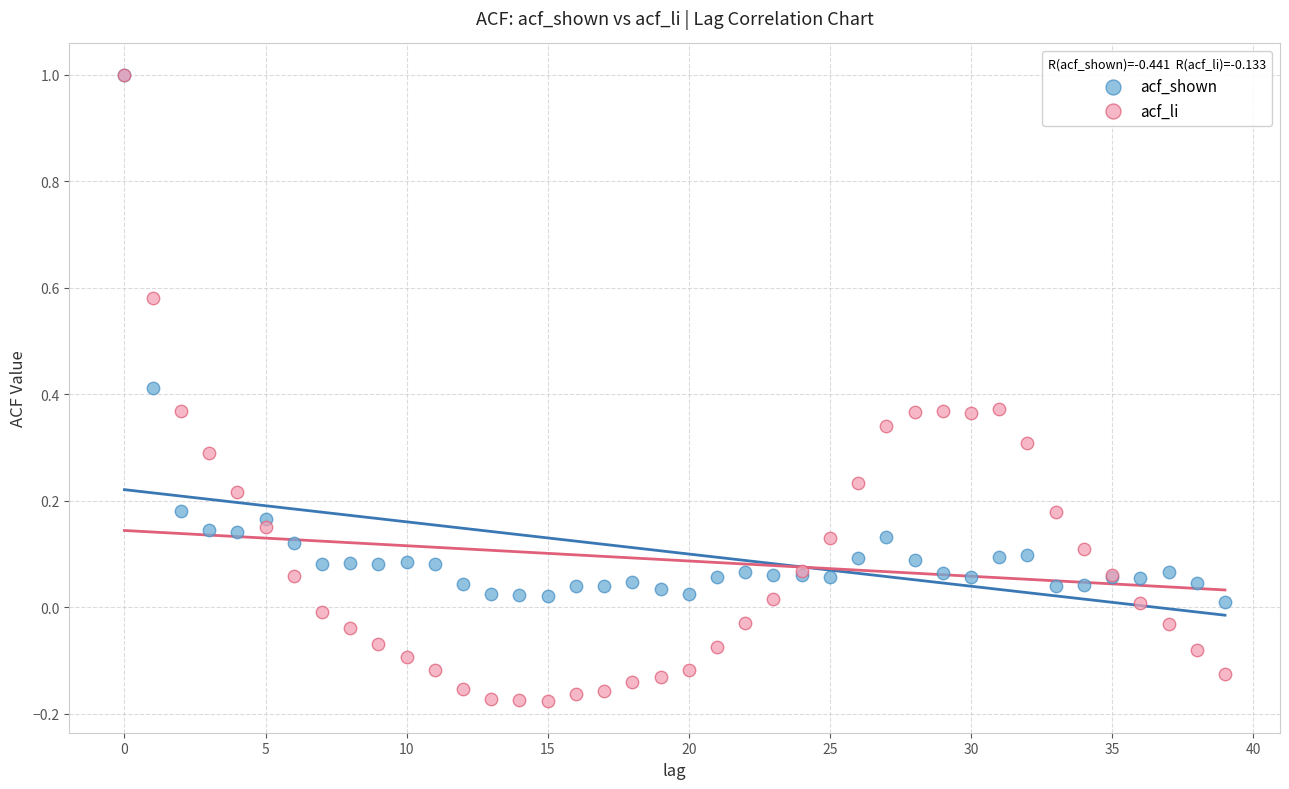

What are all the series names shown in the legend?

acf_shown, acf_li